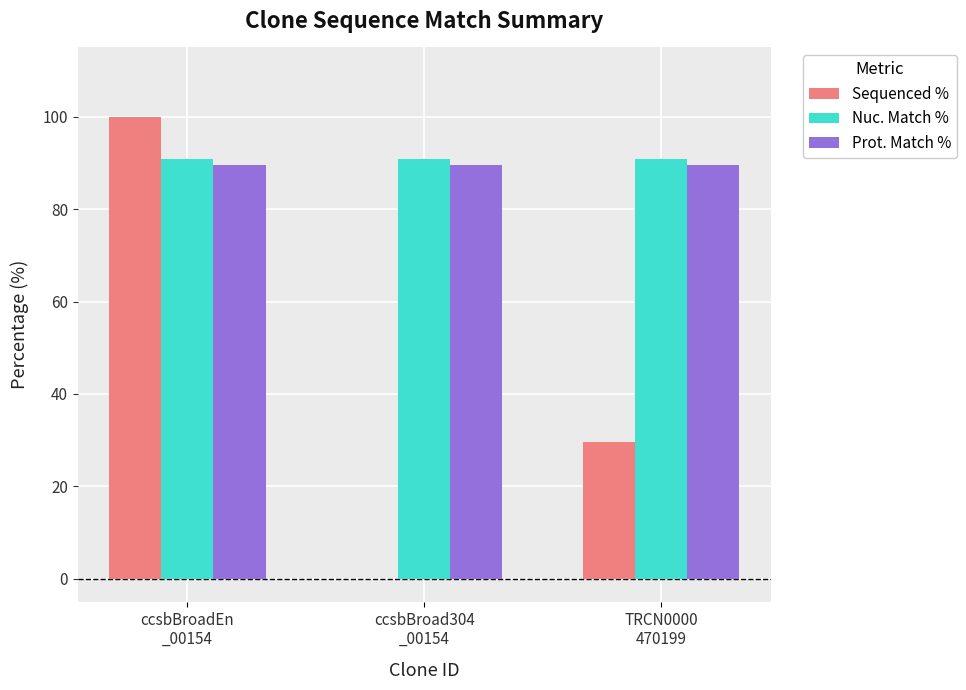

Is the value of Nuc. Match % at ccsbBroadEn
_00154 greater than the value of Prot. Match % at ccsbBroad304
_00154?

Yes